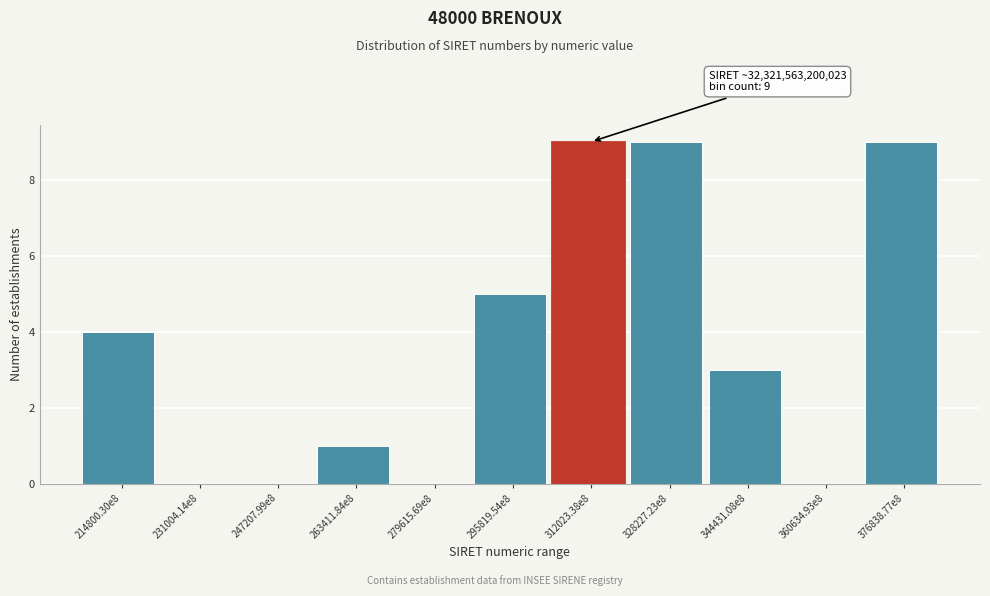

Reading left to right, transcribe all the data shown in this chart.

214800.30e8=4	231004.14e8=0	247207.99e8=0	263411.84e8=1	279615.69e8=0	295819.54e8=5	312023.38e8=9	328227.23e8=9	344431.08e8=3	360634.93e8=0	376838.77e8=9